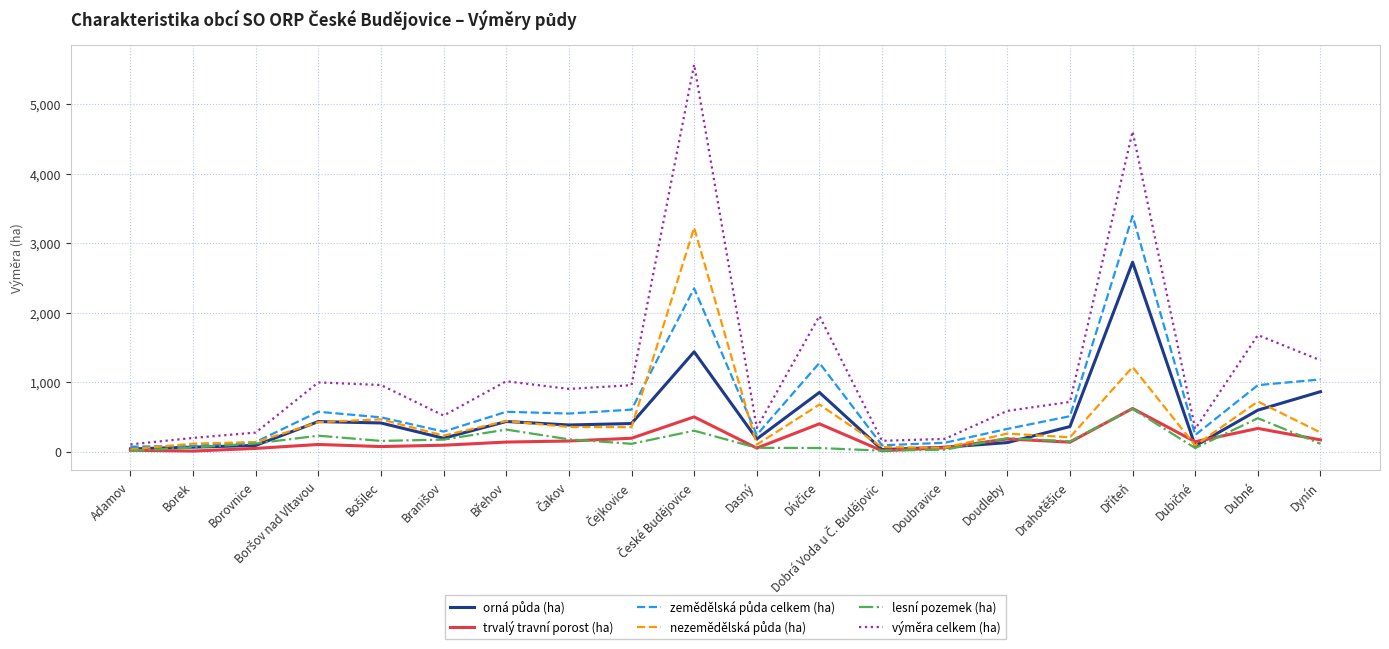

Which series has the widest spread of values?

výměra celkem (ha)